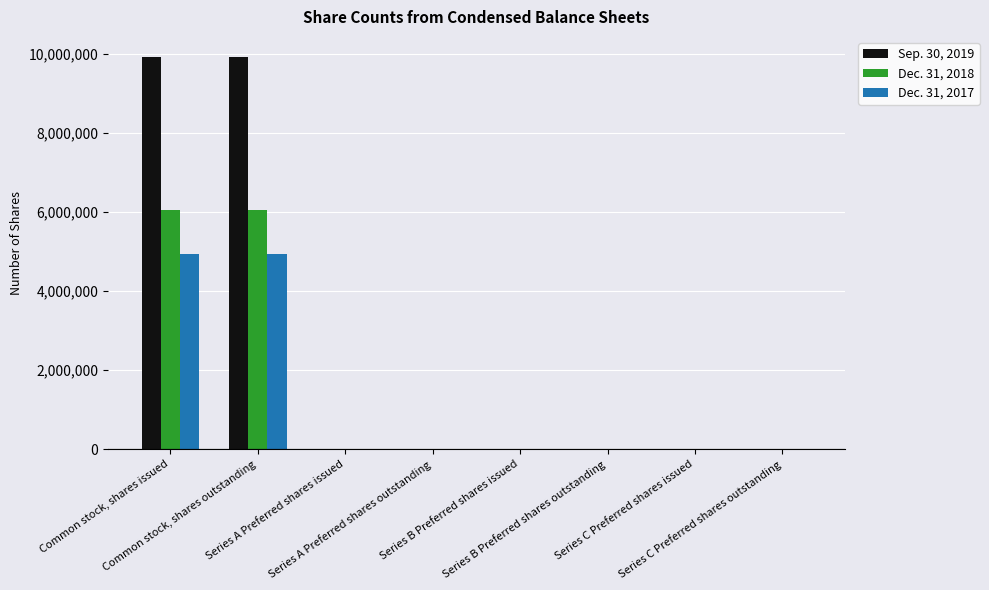

What is the greatest value displayed?

9926956